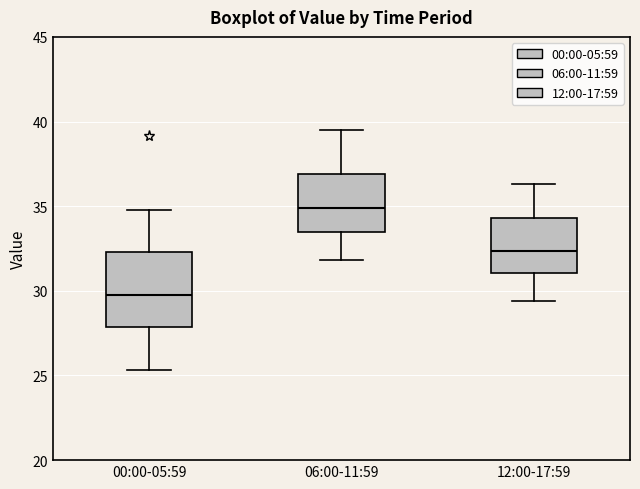

Where does the upper whisker of the box for 06:00-11:59 end on the y-axis? The values are not printed on the chart, so give them approximately, as read against the axis.

39.5